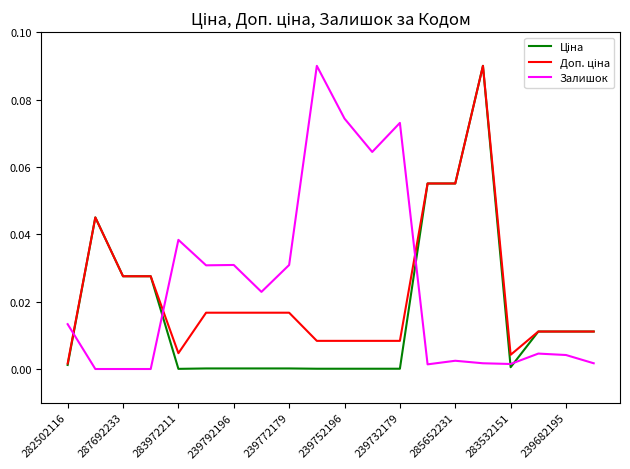

Does the chart have visible grid lines?

No